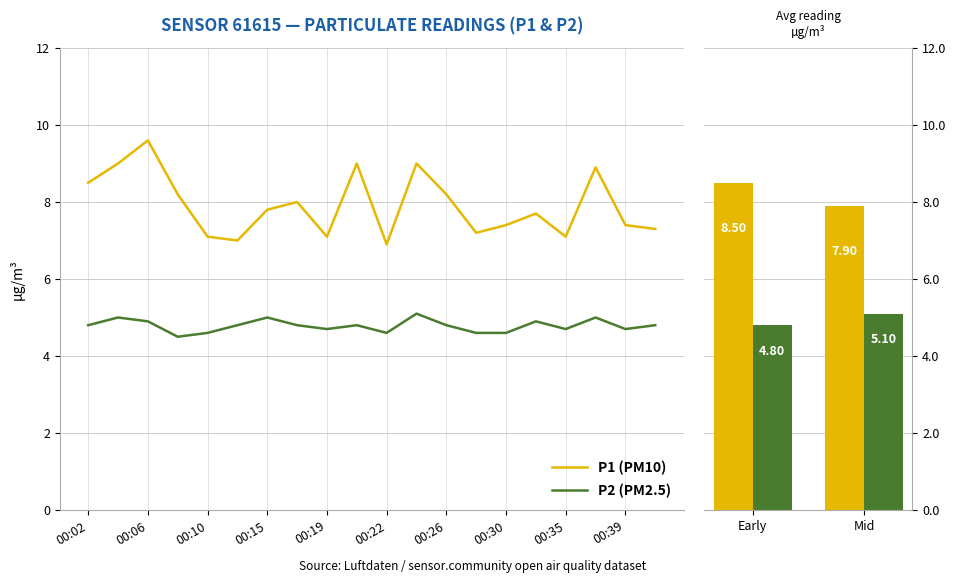

What is the spread (max minus min) of values at 00:17?

3.2